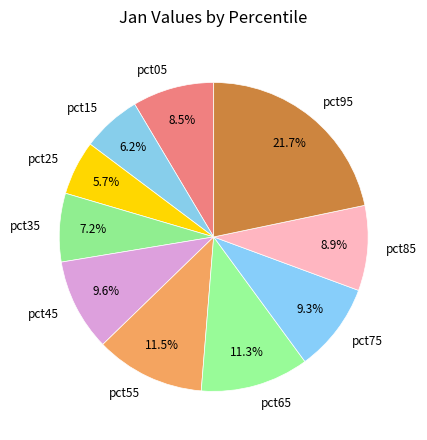

How many segments does this pie chart have?

10